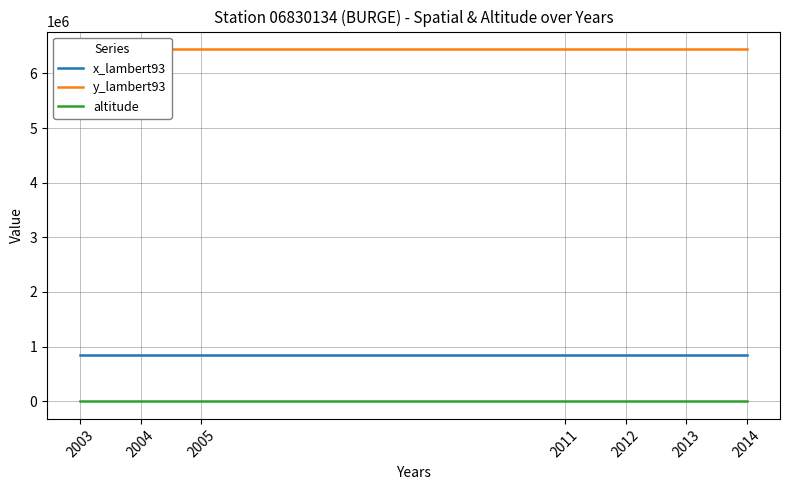

True or false: y_lambert93 and x_lambert93 cross at least once.

False